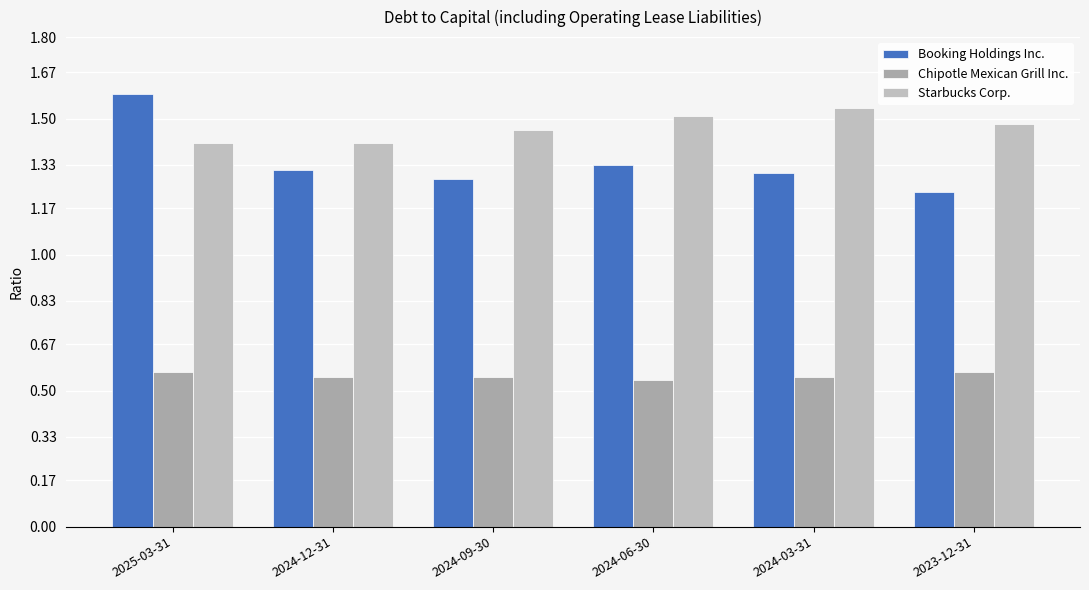

Which series has the largest total across all categories?

Starbucks Corp.